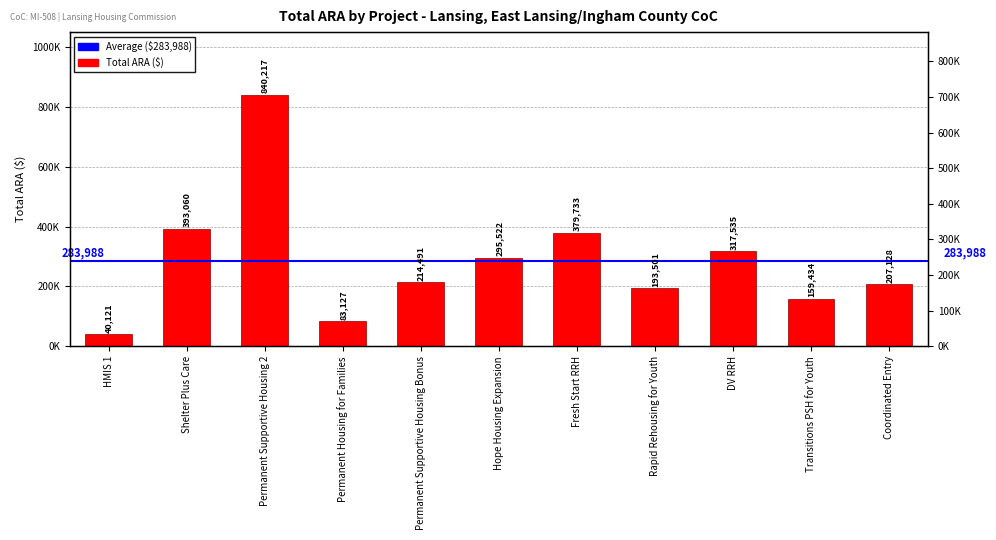

Rank the categories by value from lowest to highest.

HMIS 1, Permanent Housing for Families, Transitions PSH for Youth, Rapid Rehousing for Youth, Coordinated Entry, Permanent Supportive Housing Bonus, Hope Housing Expansion, DV RRH, Fresh Start RRH, Shelter Plus Care, Permanent Supportive Housing 2